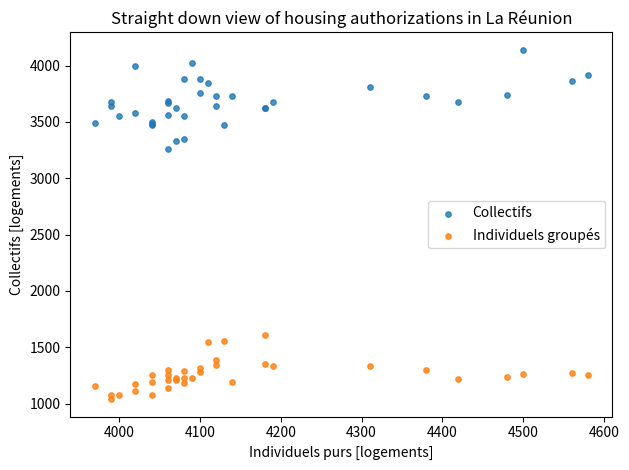

Which series has the largest Y range (max minus min)?

Collectifs